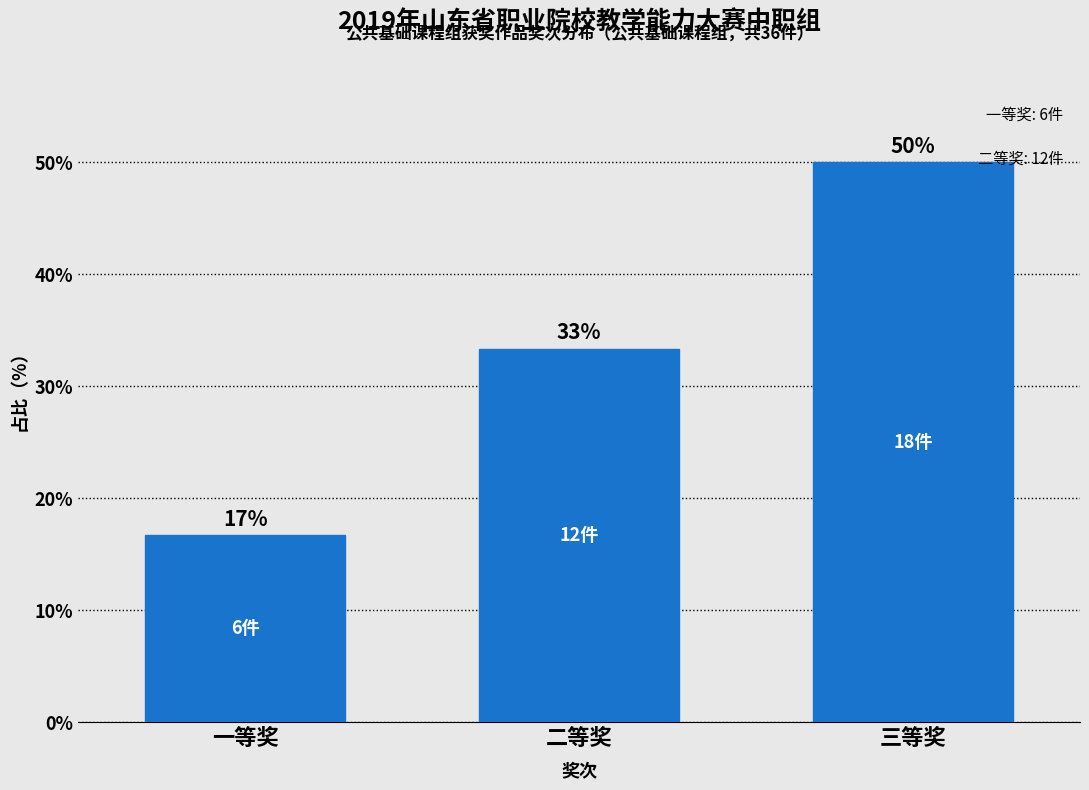

How many bars are there in total?

3